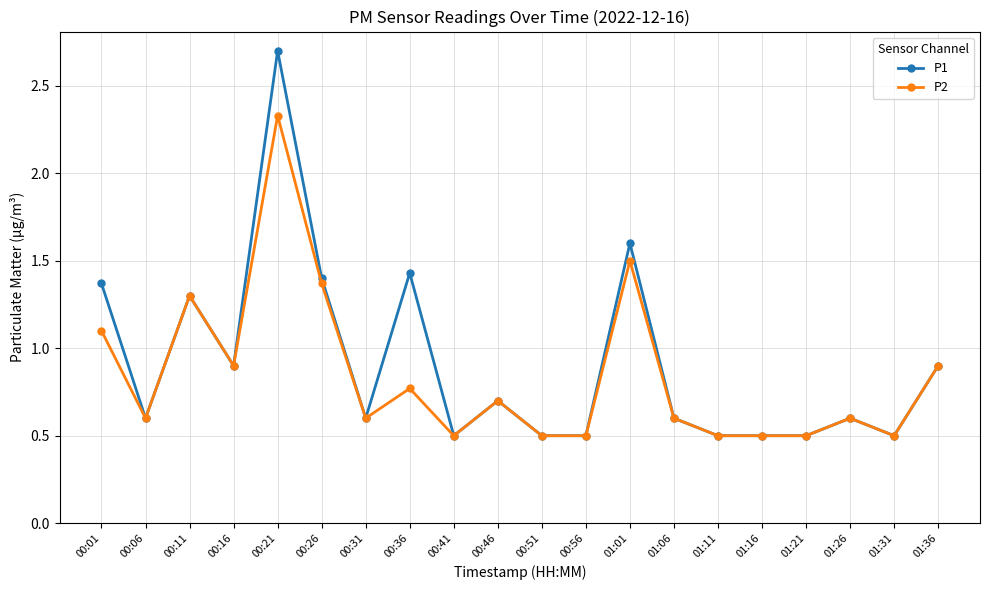

Which series has the widest spread of values?

P1